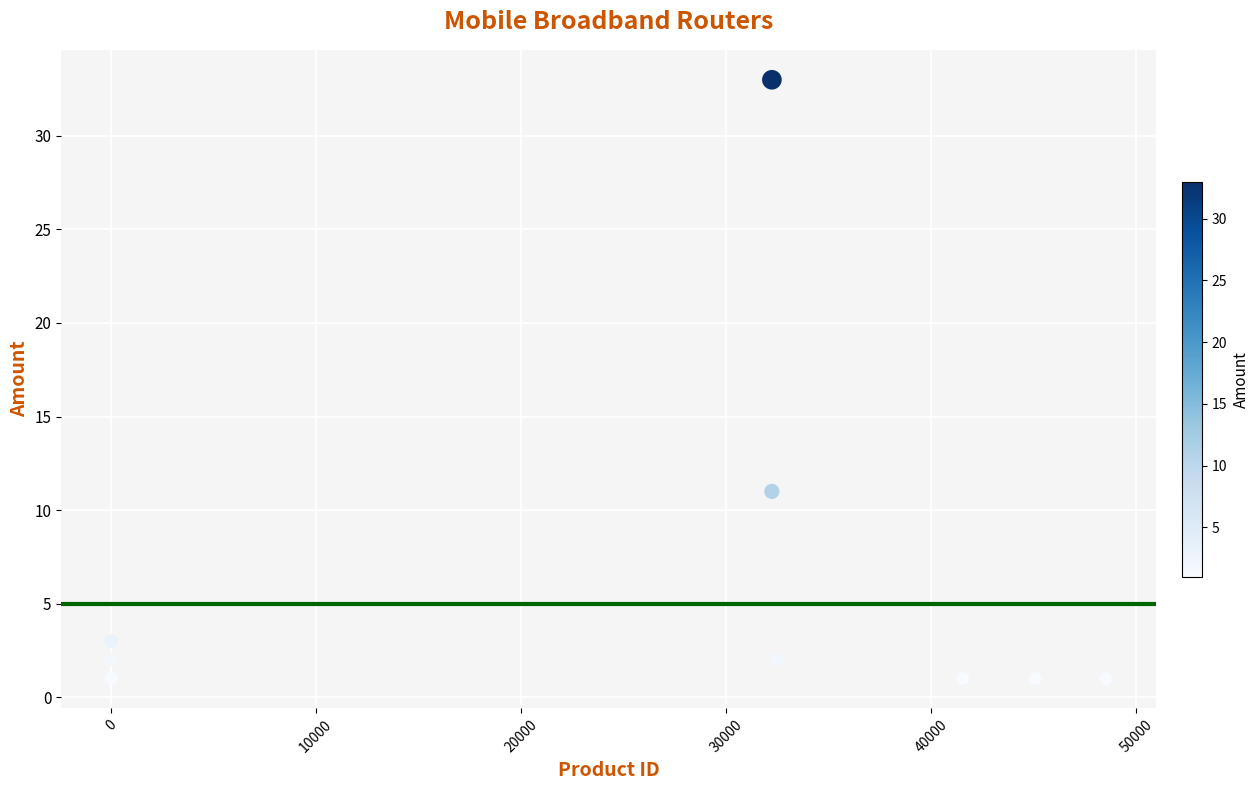

What Y value in the scatter plot is closest to 17?

11